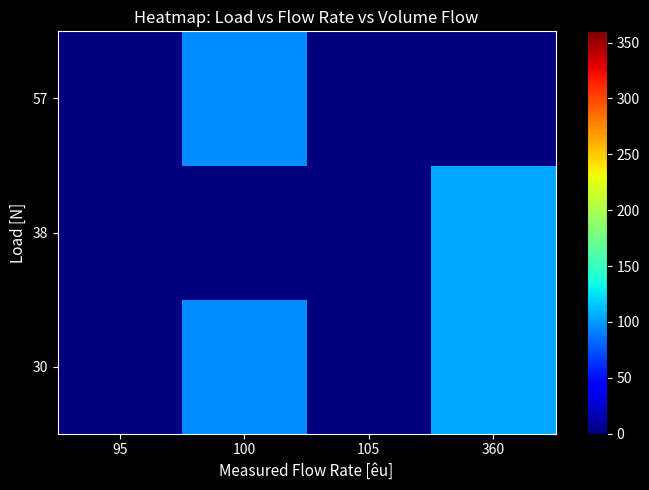

Between 100 and 95, which is larger?

100